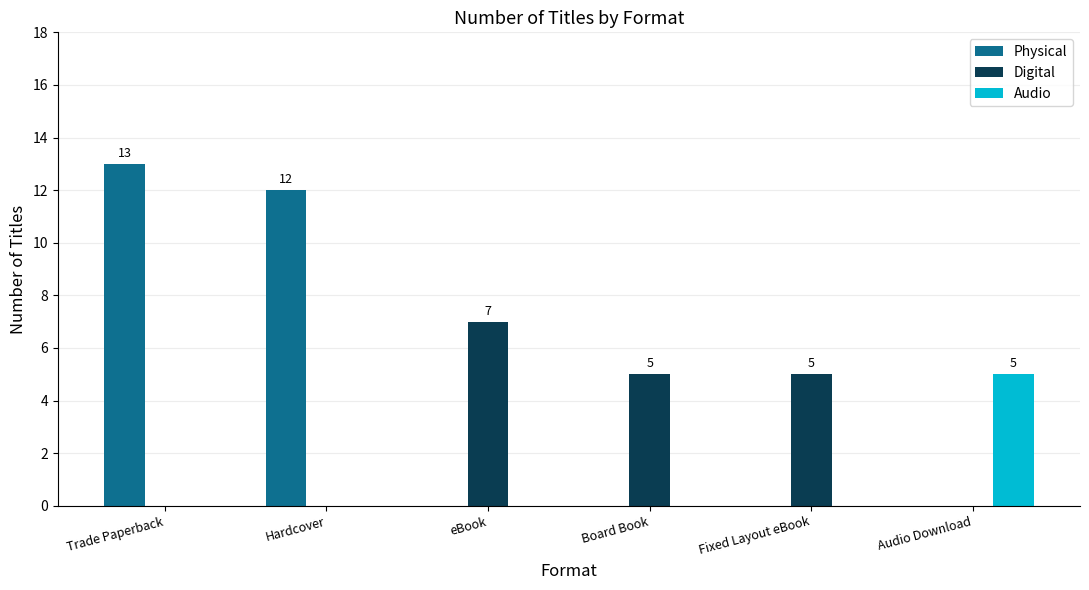

Which series changed the most between eBook and Fixed Layout eBook?

Digital